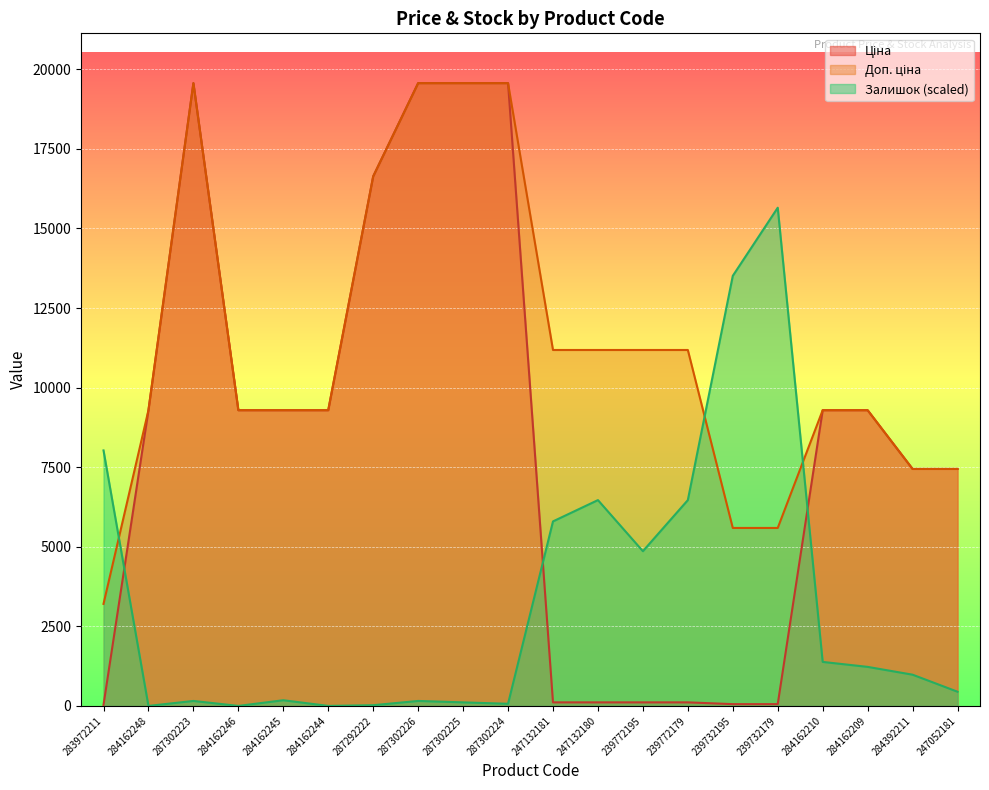

Where is Ціна nearest to the value 9798?

284162248